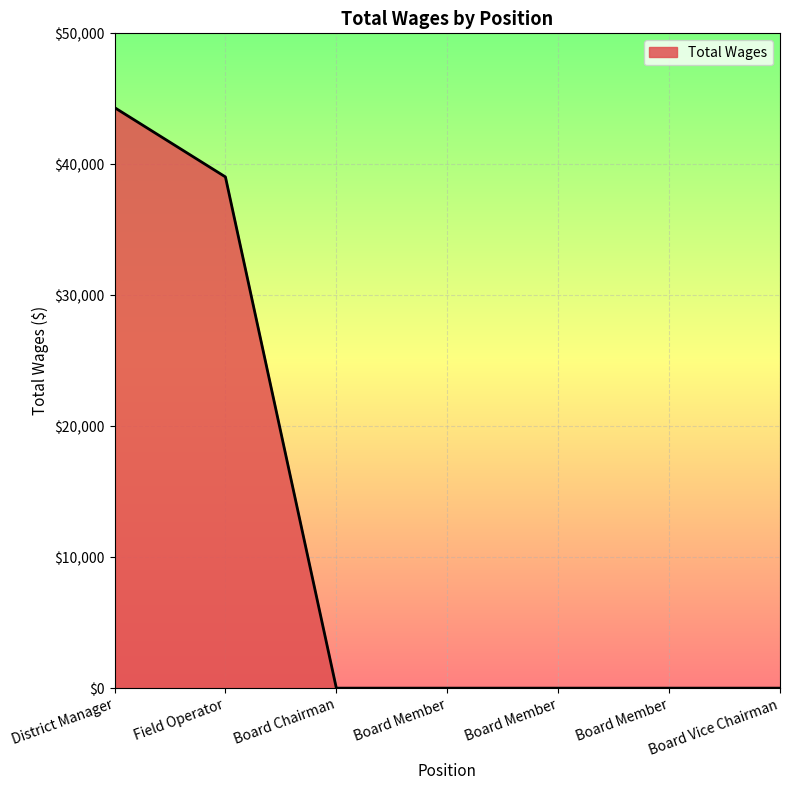

List the labels in order of value, largest first.

District Manager, Field Operator, Board Chairman, Board Member, Board Member, Board Member, Board Vice Chairman